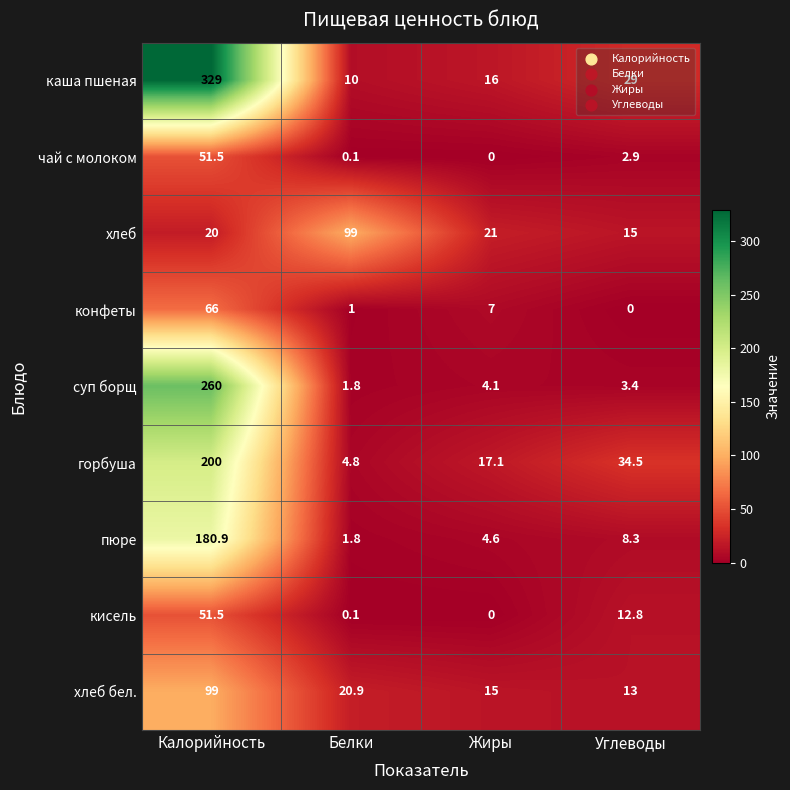

How many values in the пюре series are below 8?

2